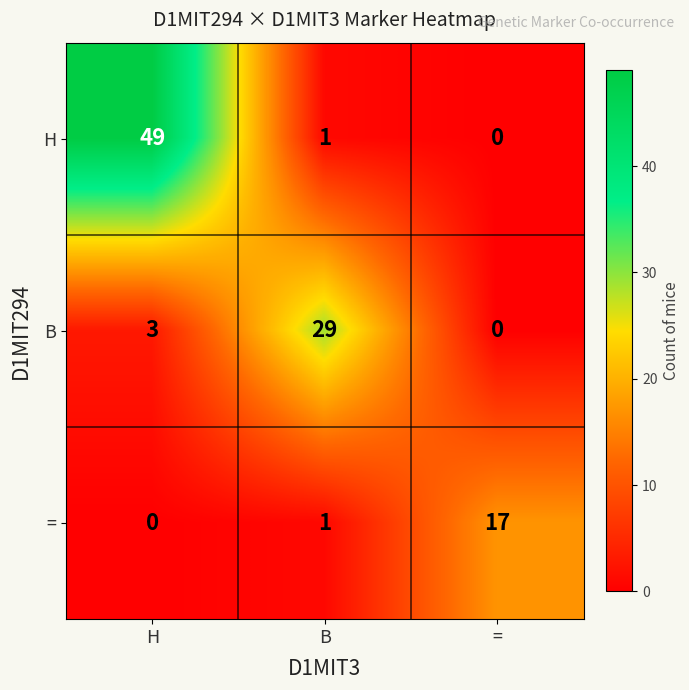

True or false: = has a value of 17 at =.

True